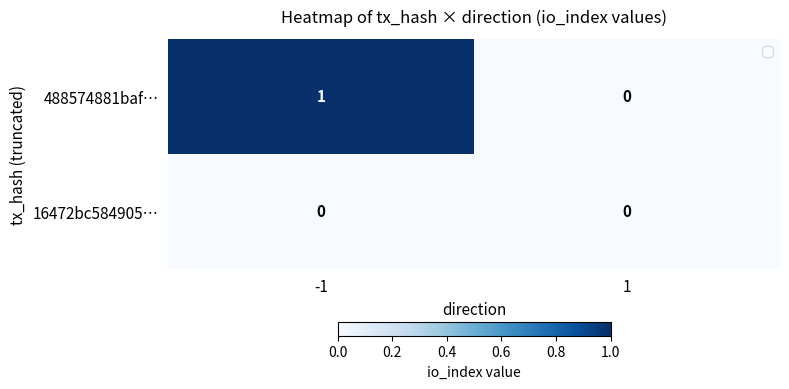

Is the value of 488574881baf… at -1 greater than the value of 16472bc584905… at 1?

Yes